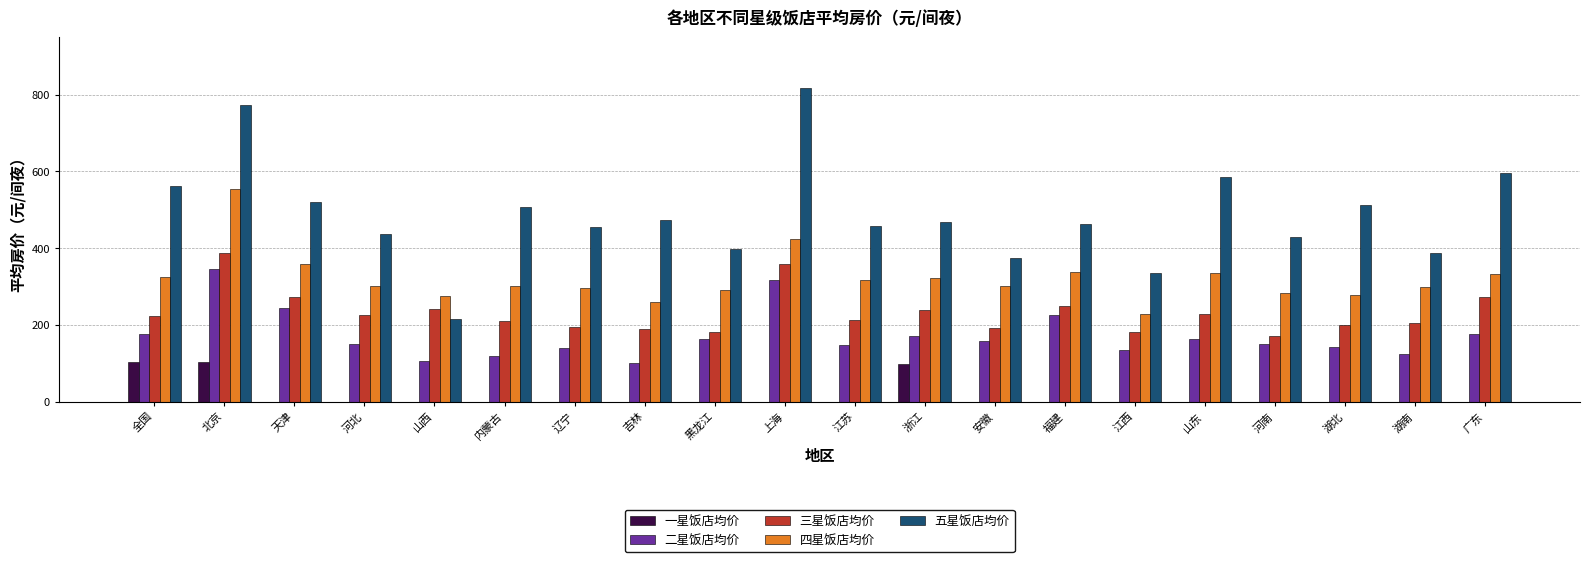

Which category has the highest value in the 四星饭店均价 series?

北京